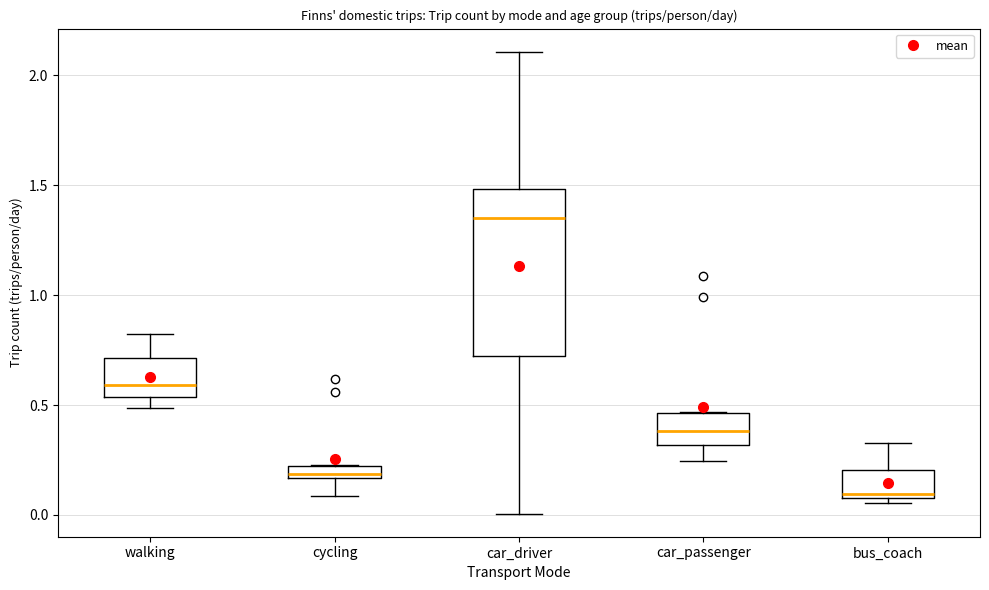

Which box has the highest median line?

car_driver